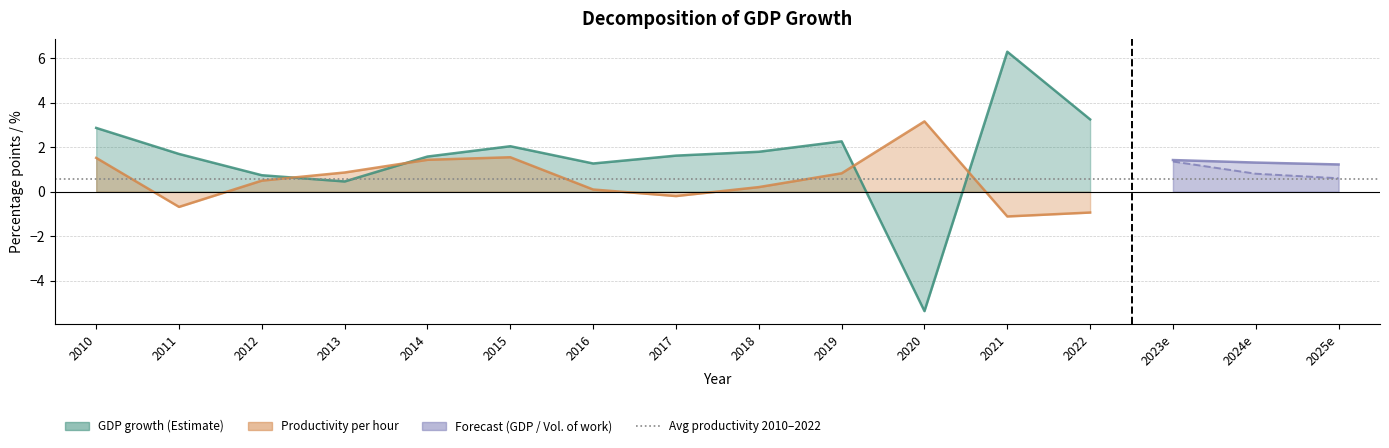

How many values in the Volume of work series exceed 1?

9